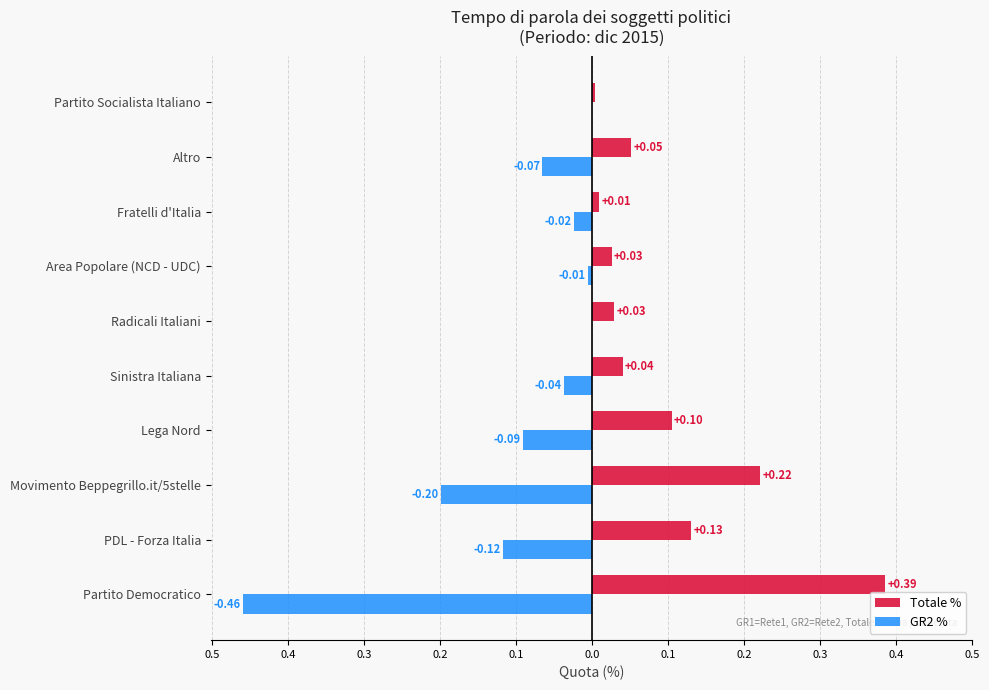

What are all the series names shown in the legend?

Totale %, GR2 %